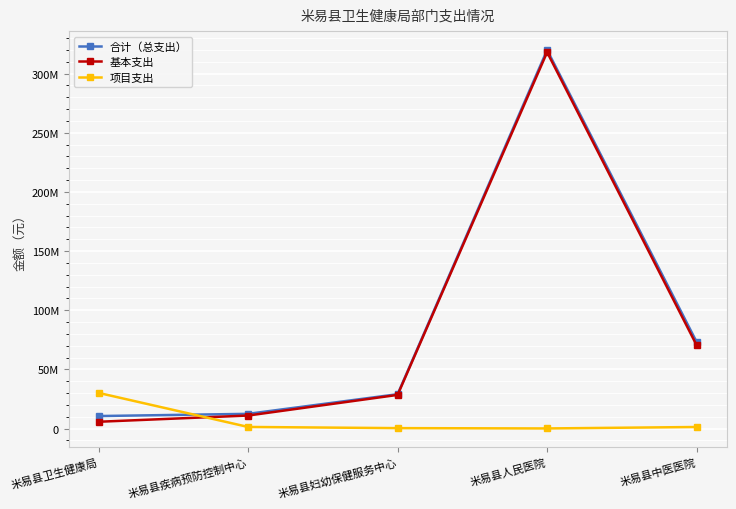

List the labels in order of 基本支出 value, largest first.

米易县人民医院, 米易县中医医院, 米易县妇幼保健服务中心, 米易县疾病预防控制中心, 米易县卫生健康局